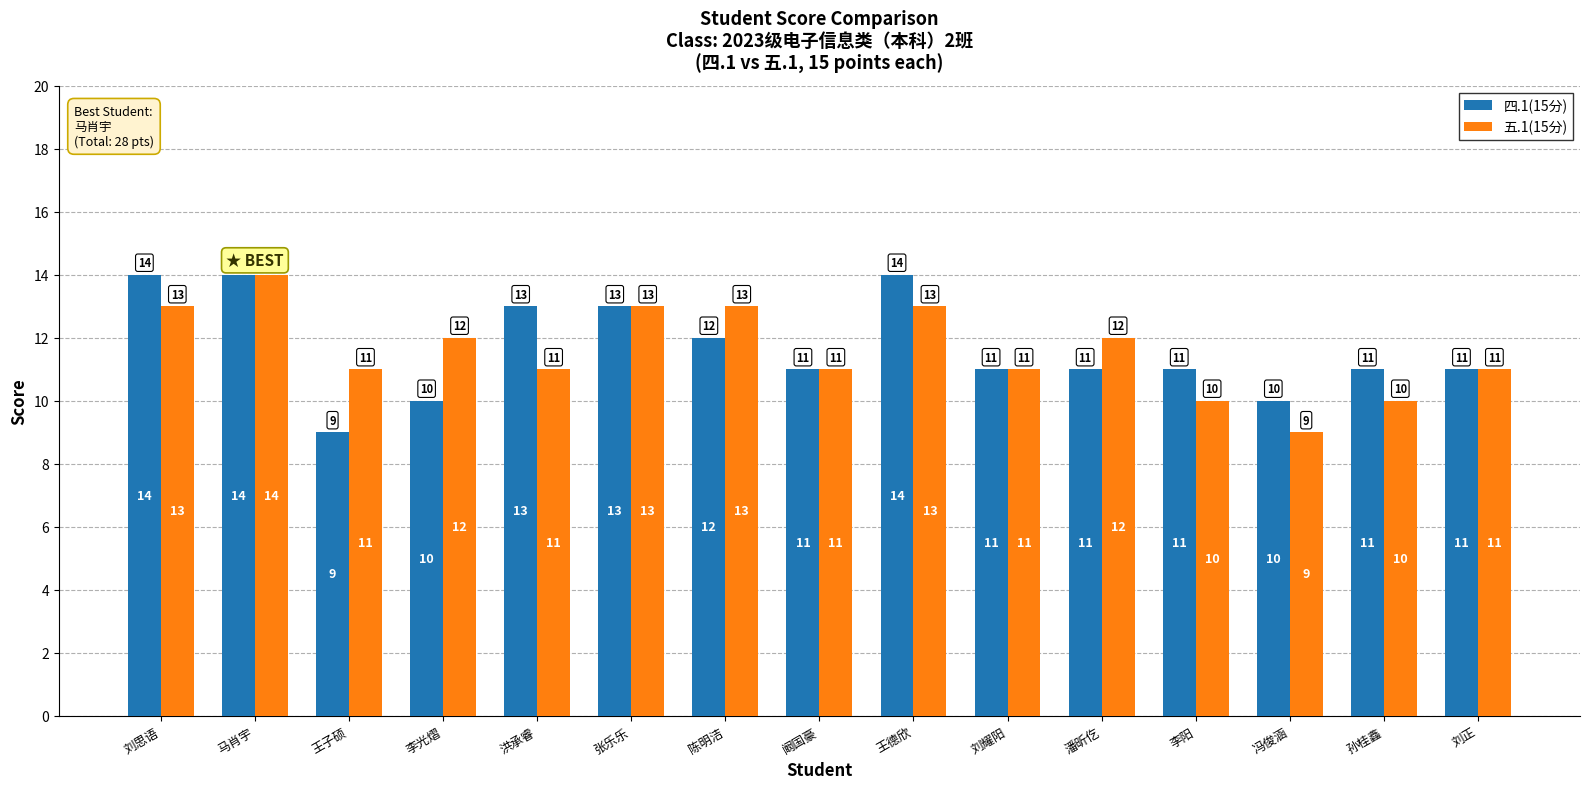

Rank the series by their average value, from lowest to highest.

五.1(15分), 四.1(15分)